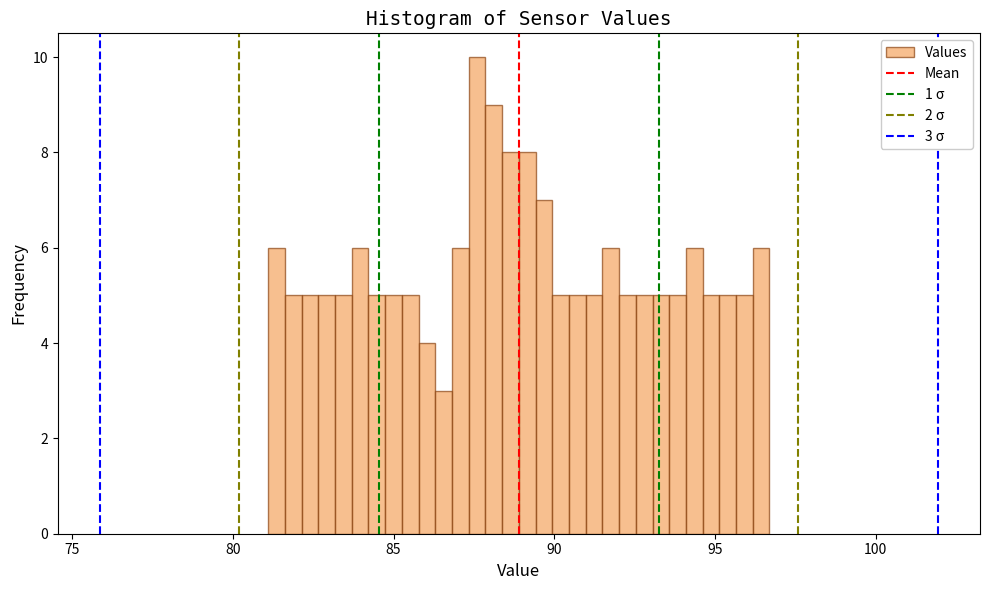

Read against the x-axis, roughly where is the centre of the tallest bar?

87.5